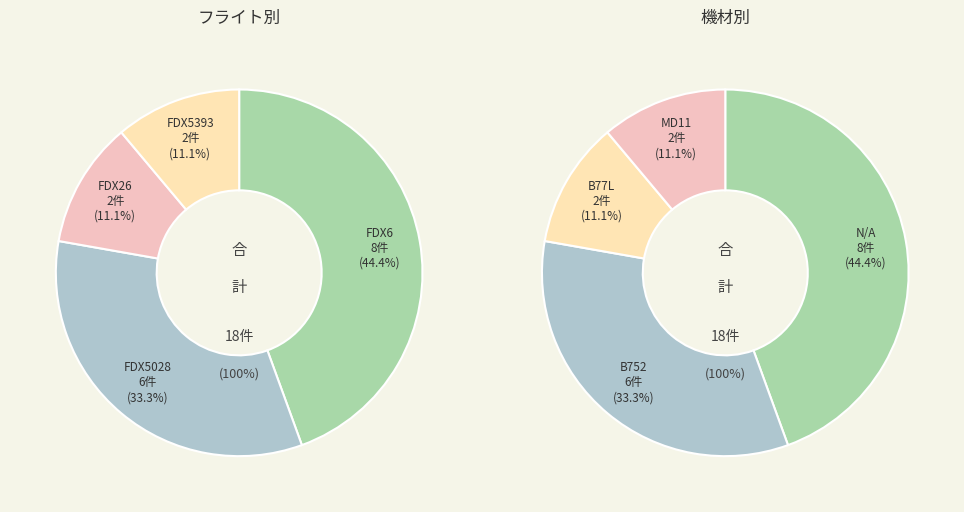

Is it true that FDX5393 is 11% of the pie?

True